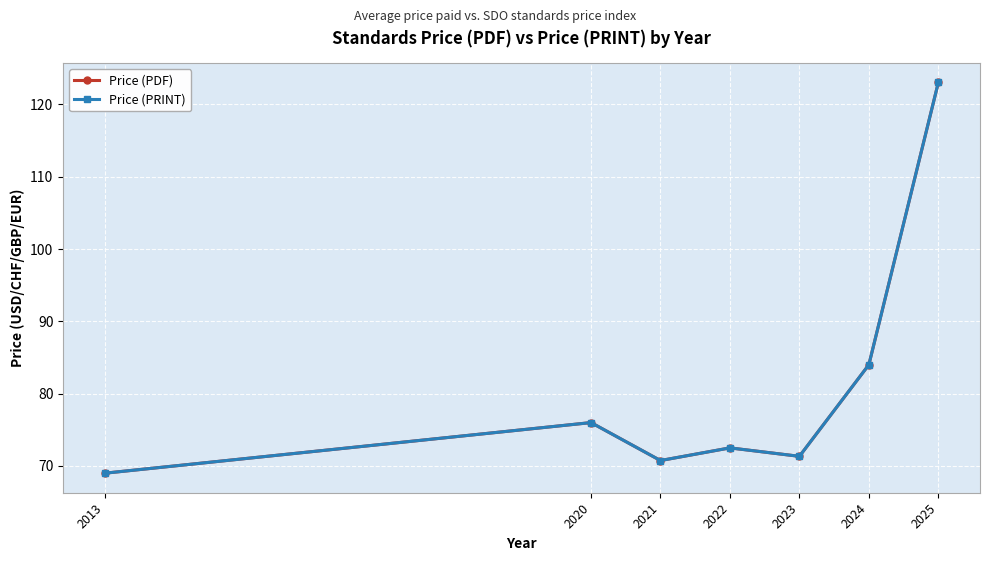

Is this an area chart (filled region under the line)?

No